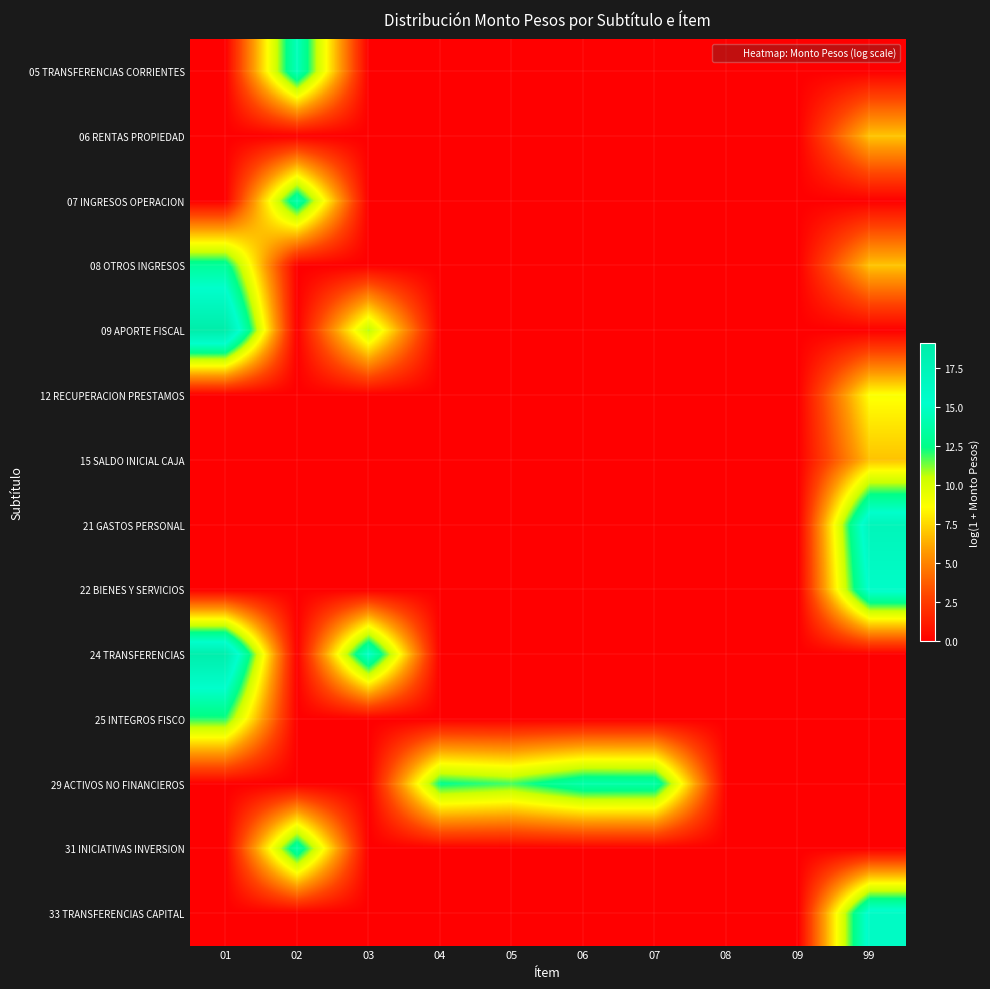

Reading left to right, list all the values displayed in this chart.

05 TRANSFERENCIAS CORRIENTES: 01=0.0	02=14.5	03=0.0	04=0.0	05=0.0	06=0.0	07=0.0	08=0.0	09=0.0	99=0.0
06 RENTAS PROPIEDAD: 01=0.0	02=0.0	03=0.0	04=0.0	05=0.0	06=0.0	07=0.0	08=0.0	09=0.0	99=7.0
07 INGRESOS OPERACION: 01=0.0	02=14.0	03=0.0	04=0.0	05=0.0	06=0.0	07=0.0	08=0.0	09=0.0	99=0.0
08 OTROS INGRESOS: 01=13.2	02=0.0	03=0.0	04=0.0	05=0.0	06=0.0	07=0.0	08=0.0	09=0.0	99=7.0
09 APORTE FISCAL: 01=19.1	02=0.0	03=10.8	04=0.0	05=0.0	06=0.0	07=0.0	08=0.0	09=0.0	99=0.0
12 RECUPERACION PRESTAMOS: 01=0.0	02=0.0	03=0.0	04=0.0	05=0.0	06=0.0	07=0.0	08=0.0	09=0.0	99=8.7
15 SALDO INICIAL CAJA: 01=0.0	02=0.0	03=0.0	04=0.0	05=0.0	06=0.0	07=0.0	08=0.0	09=0.0	99=6.9
21 GASTOS PERSONAL: 01=0.0	02=0.0	03=0.0	04=0.0	05=0.0	06=0.0	07=0.0	08=0.0	09=0.0	99=17.2
22 BIENES Y SERVICIOS: 01=0.0	02=0.0	03=0.0	04=0.0	05=0.0	06=0.0	07=0.0	08=0.0	09=0.0	99=15.7
24 TRANSFERENCIAS: 01=18.8	02=0.0	03=15.2	04=0.0	05=0.0	06=0.0	07=0.0	08=0.0	09=0.0	99=0.0
25 INTEGROS FISCO: 01=12.0	02=0.0	03=0.0	04=0.0	05=0.0	06=0.0	07=0.0	08=0.0	09=0.0	99=0.0
29 ACTIVOS NO FINANCIEROS: 01=0.0	02=0.0	03=0.0	04=12.5	05=11.8	06=13.9	07=13.8	08=0.0	09=0.0	99=0.0
31 INICIATIVAS INVERSION: 01=0.0	02=13.8	03=0.0	04=0.0	05=0.0	06=0.0	07=0.0	08=0.0	09=0.0	99=0.0
33 TRANSFERENCIAS CAPITAL: 01=0.0	02=0.0	03=0.0	04=0.0	05=0.0	06=0.0	07=0.0	08=0.0	09=0.0	99=16.0